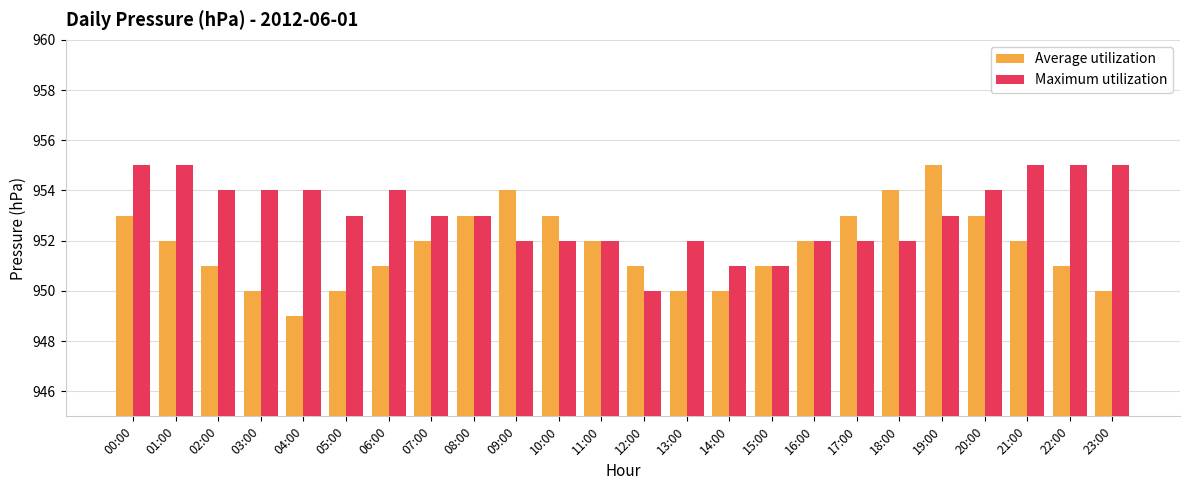

Which series has the largest total across all categories?

Maximum utilization